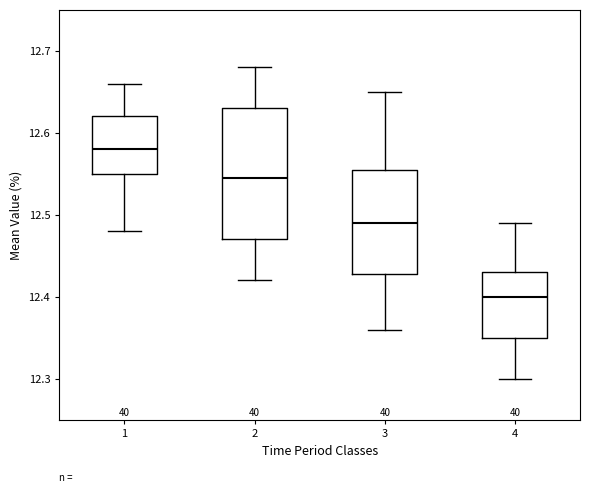

Reading left to right, read every box against the y-axis: the position of its median line, the range the box covers, and the ends of its whiskers. The values are not printed on the chart, so give them approximately, as read against the axis.

1: median 12.58, box 12.55 to 12.62, whiskers 12.48 to 12.66
2: median 12.55, box 12.47 to 12.63, whiskers 12.42 to 12.68
3: median 12.49, box 12.43 to 12.56, whiskers 12.36 to 12.65
4: median 12.40, box 12.35 to 12.43, whiskers 12.30 to 12.49